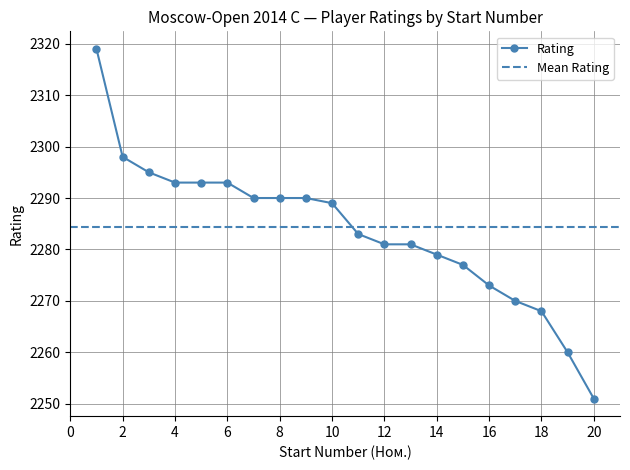

What is the greatest value displayed?

2319